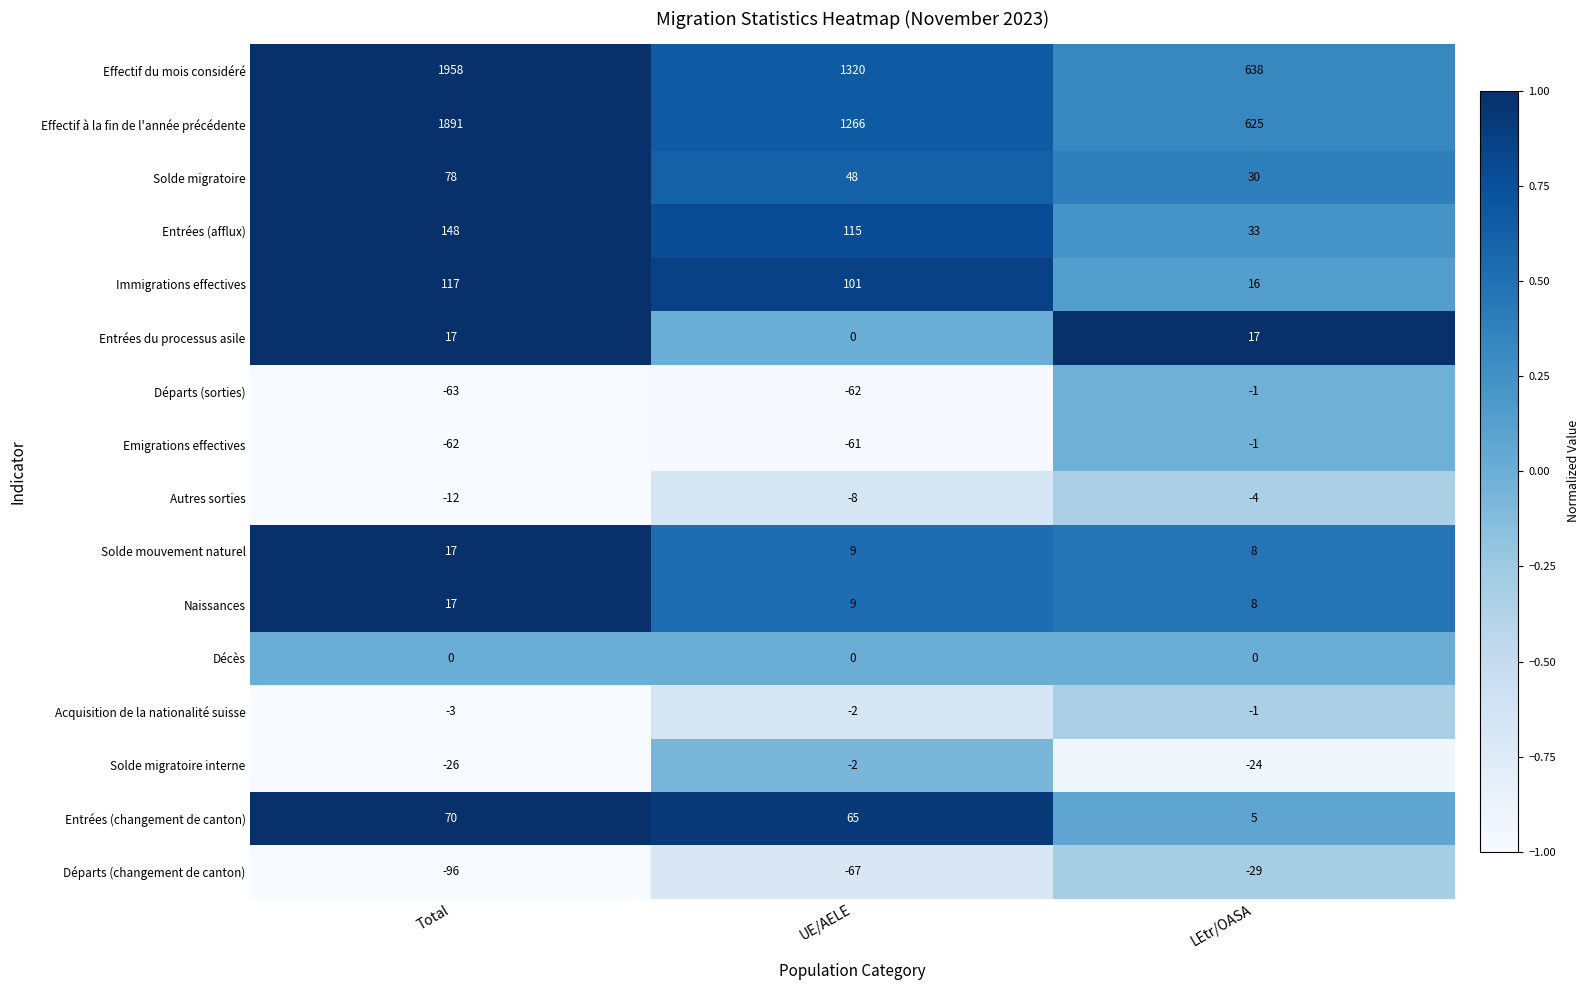

How many Autres sorties values are between -12 and -4?

3